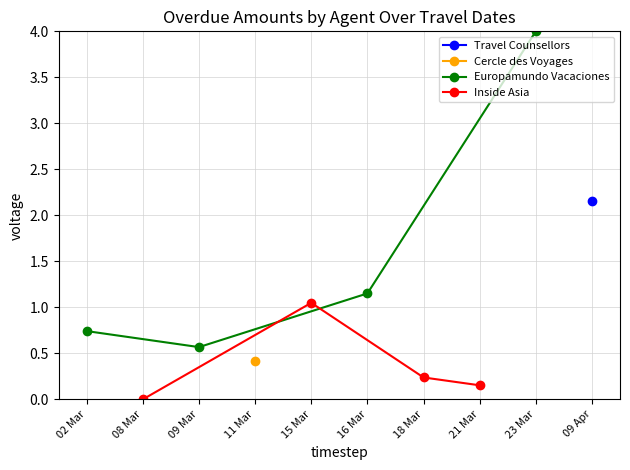

At which label does Europamundo Vacaciones reach its minimum?

09 Mar